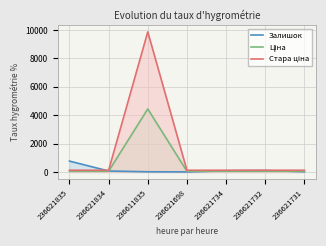

Between 236611835 and 236621732, which series saw the biggest shift?

Стара ціна